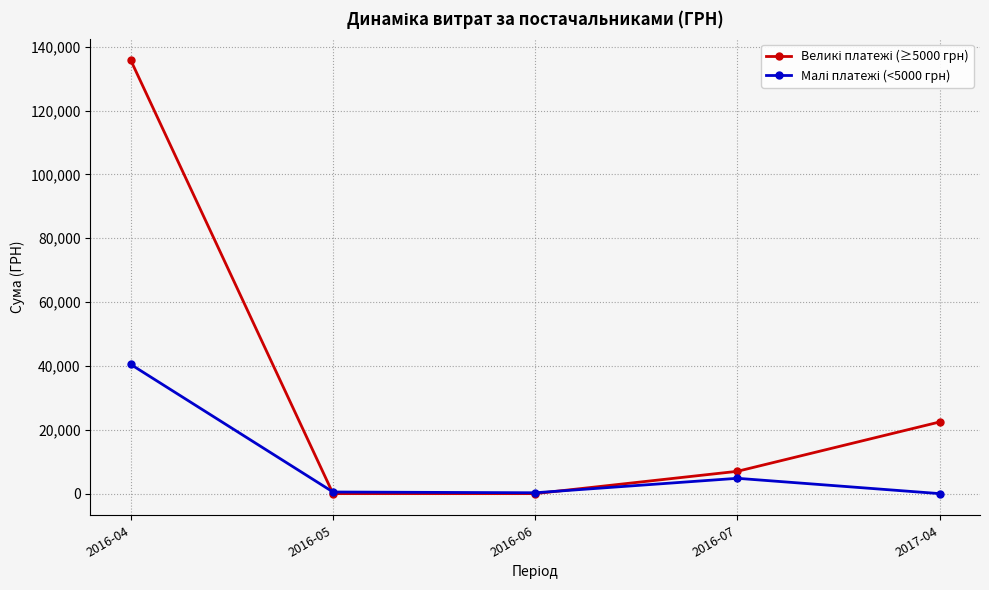

What is the label of the 4th point from the right?

2016-05